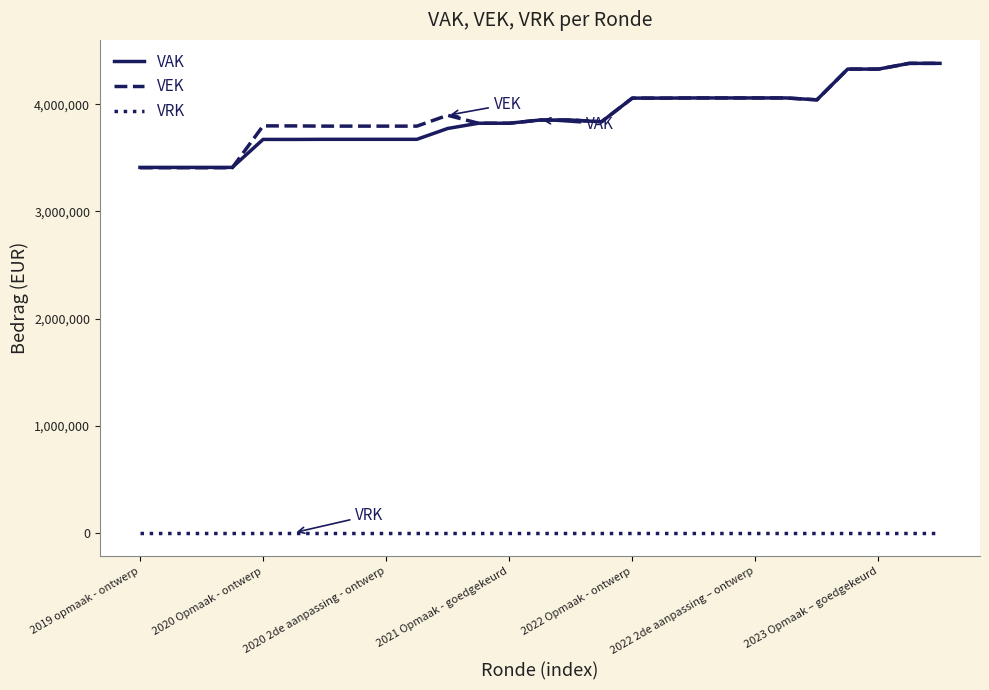

True or false: VRK and VAK intersect in this chart.

False